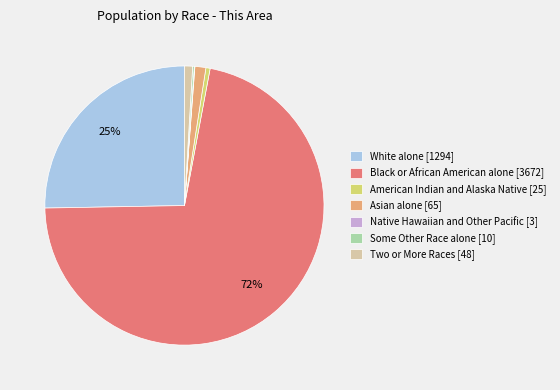

Is it true that American Indian and Alaska Native [25] is 9% of the pie?

False